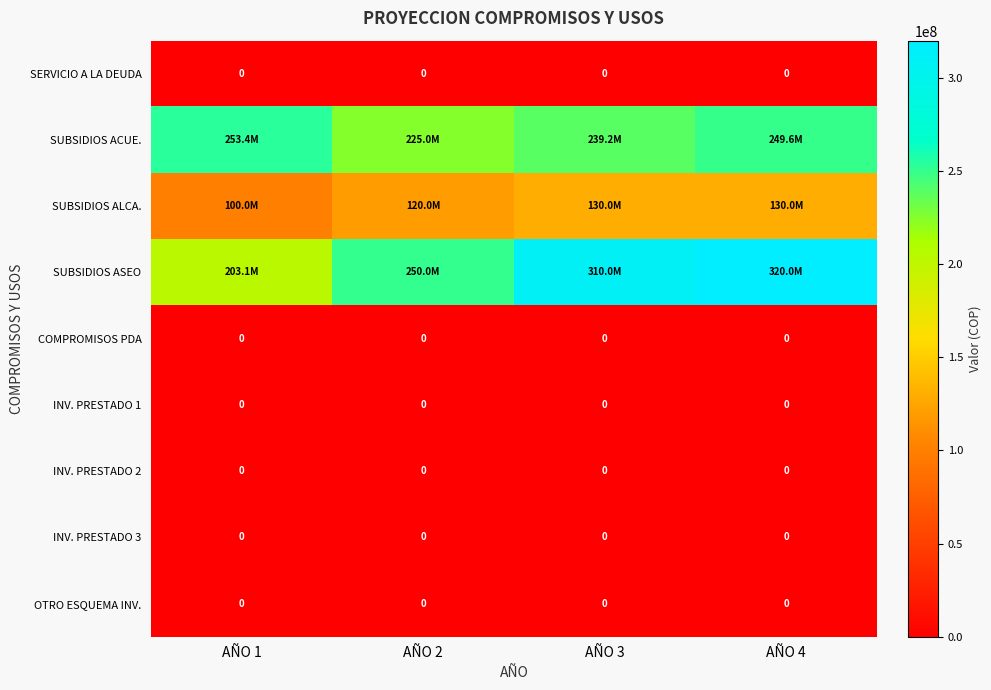

The INV. PRESTADO 2 series shows 0 at AÑO 3. True or false?

True